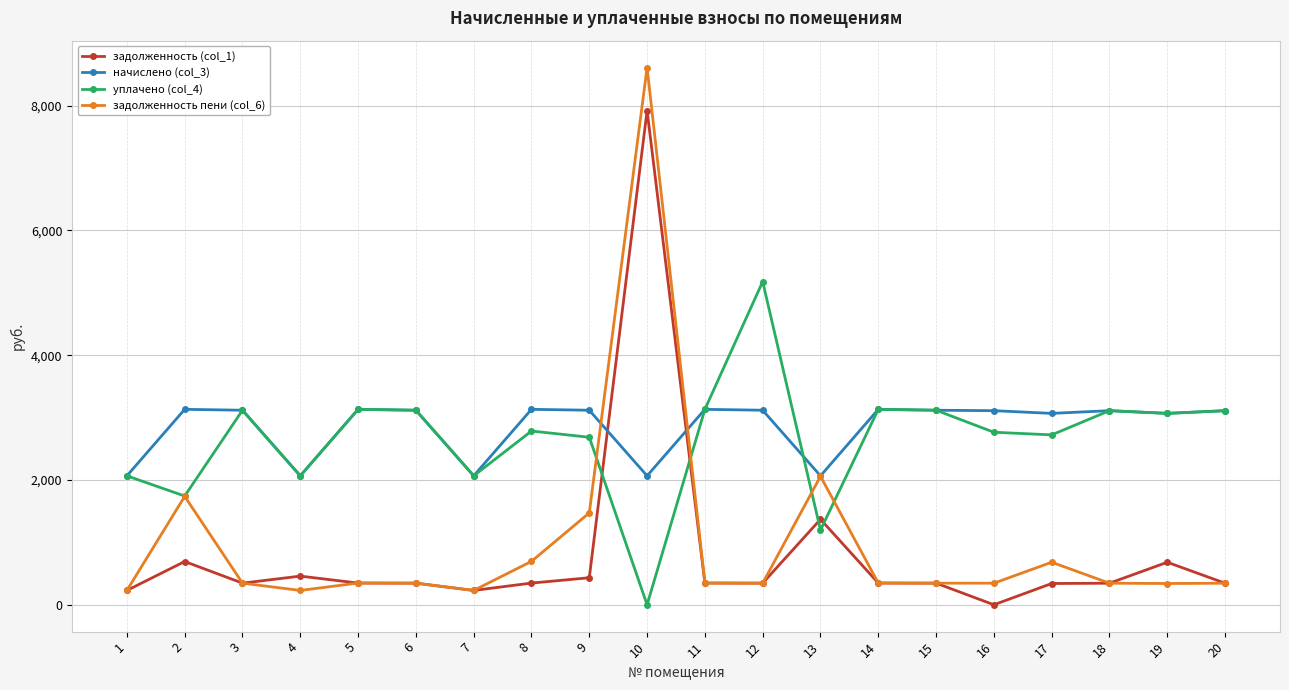

The value of задолженность пени (col_6) at 20 is 345.6. True or false?

True